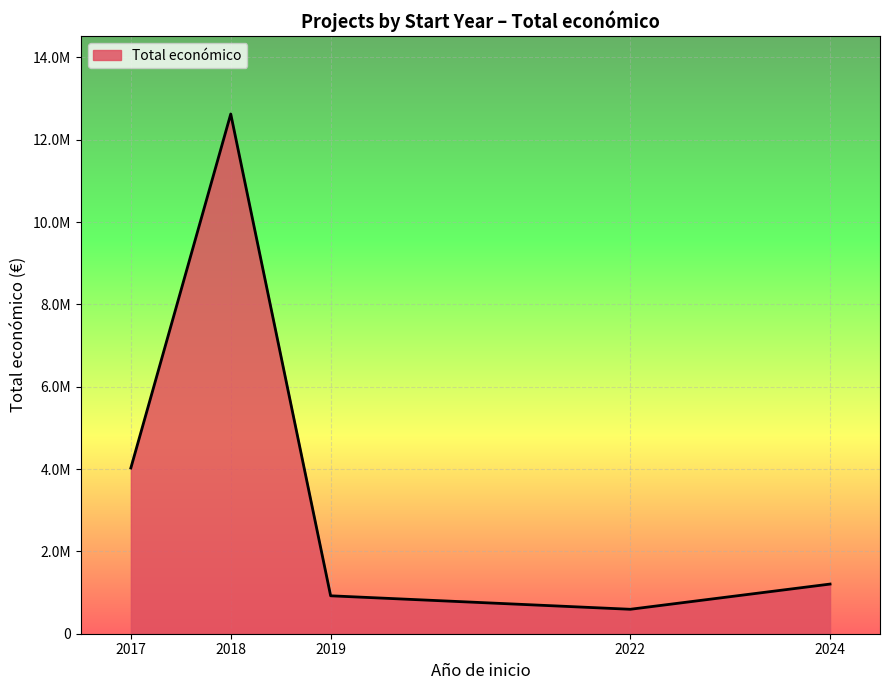

Is this an area chart (filled region under the line)?

Yes